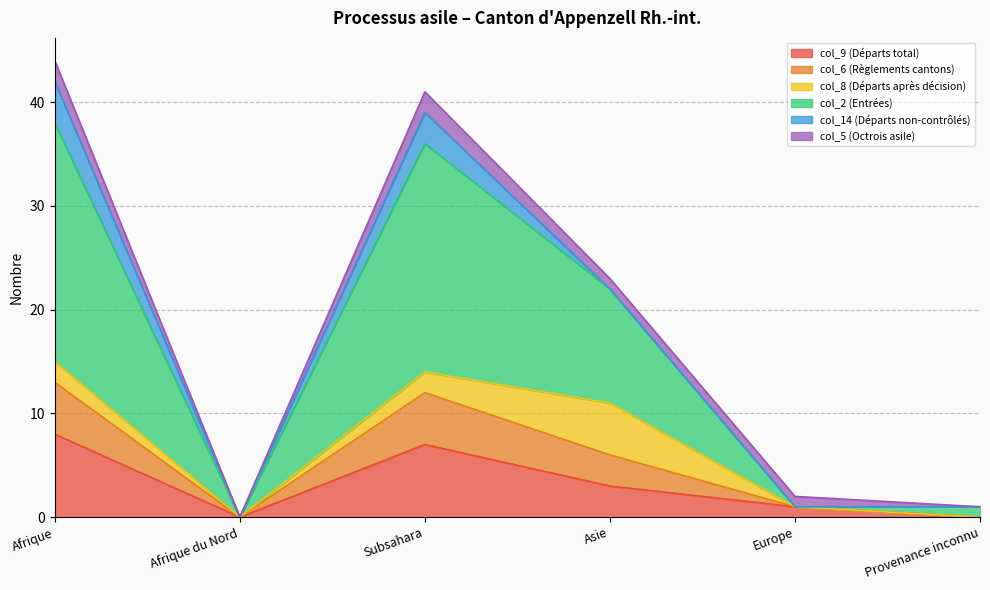

How many lines are shown in the chart?

6